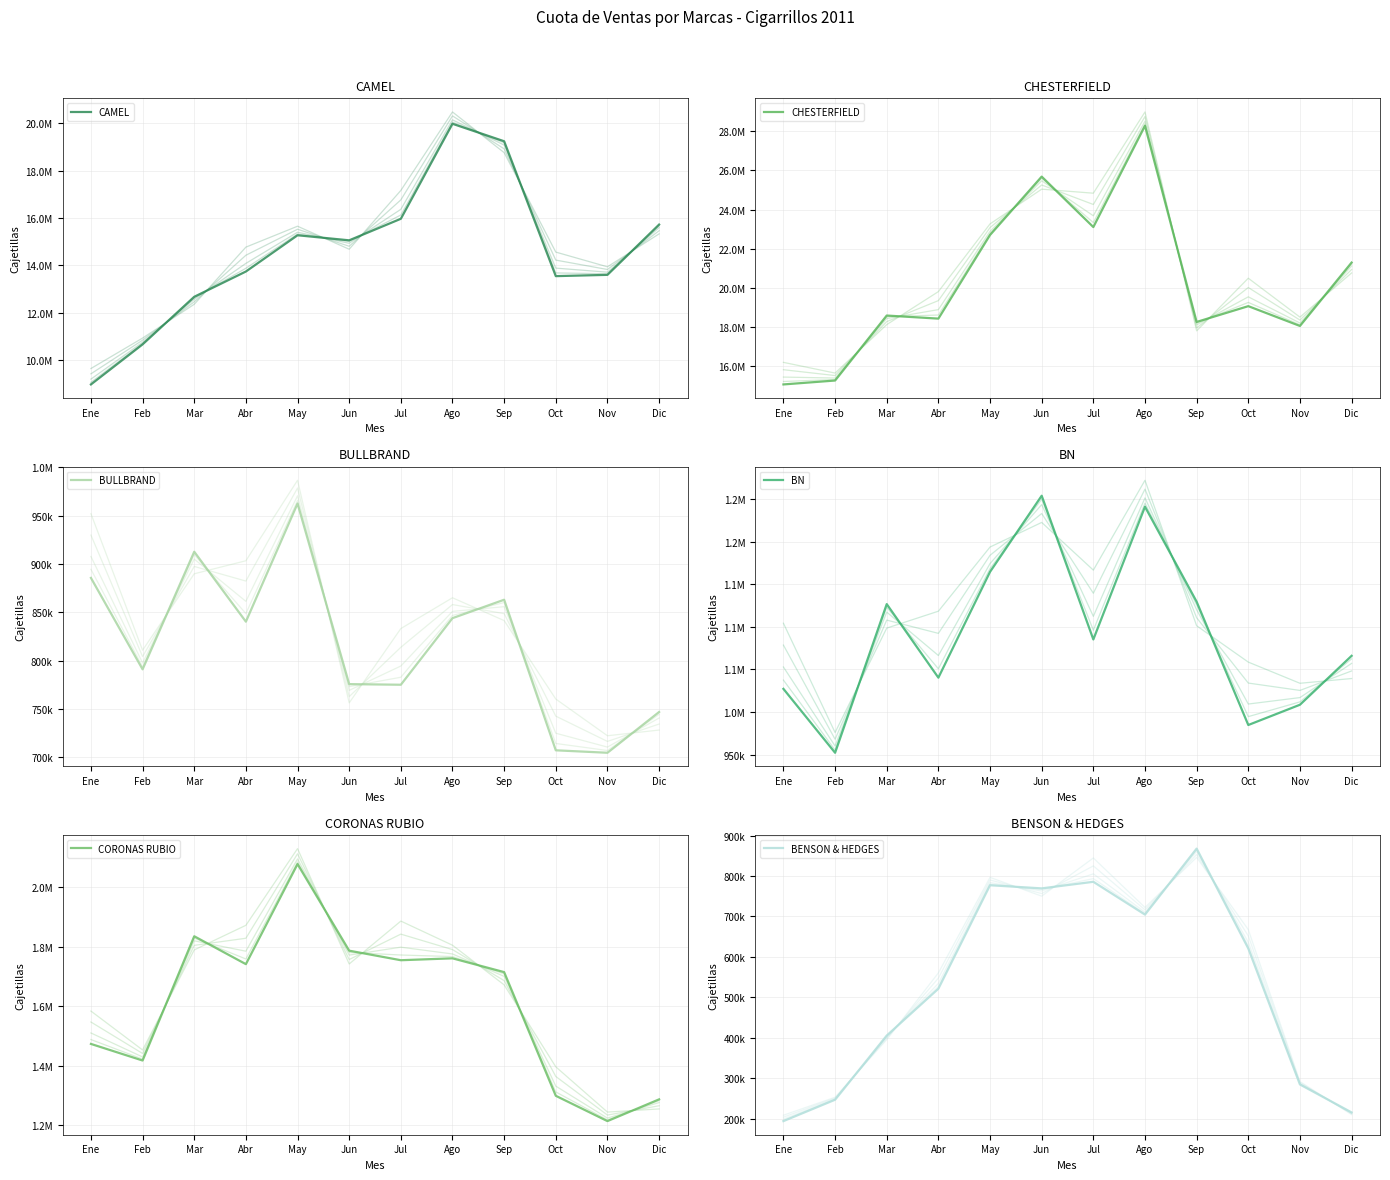

What is the label of the 12th point from the right?

Ene